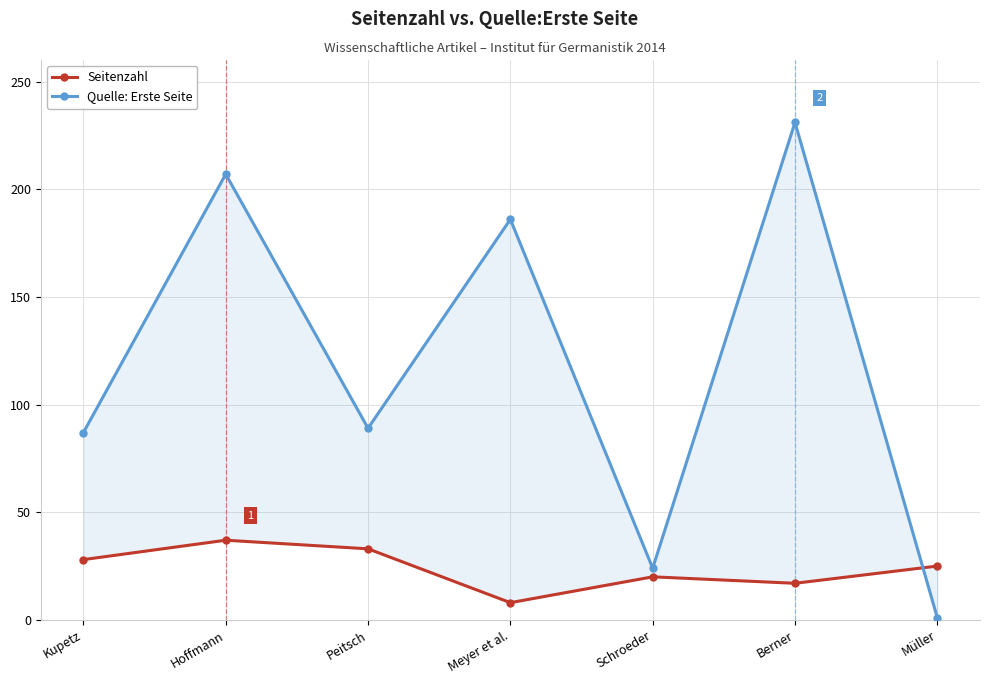

Between Peitsch and Berner, which series saw the biggest shift?

Quelle: Erste Seite